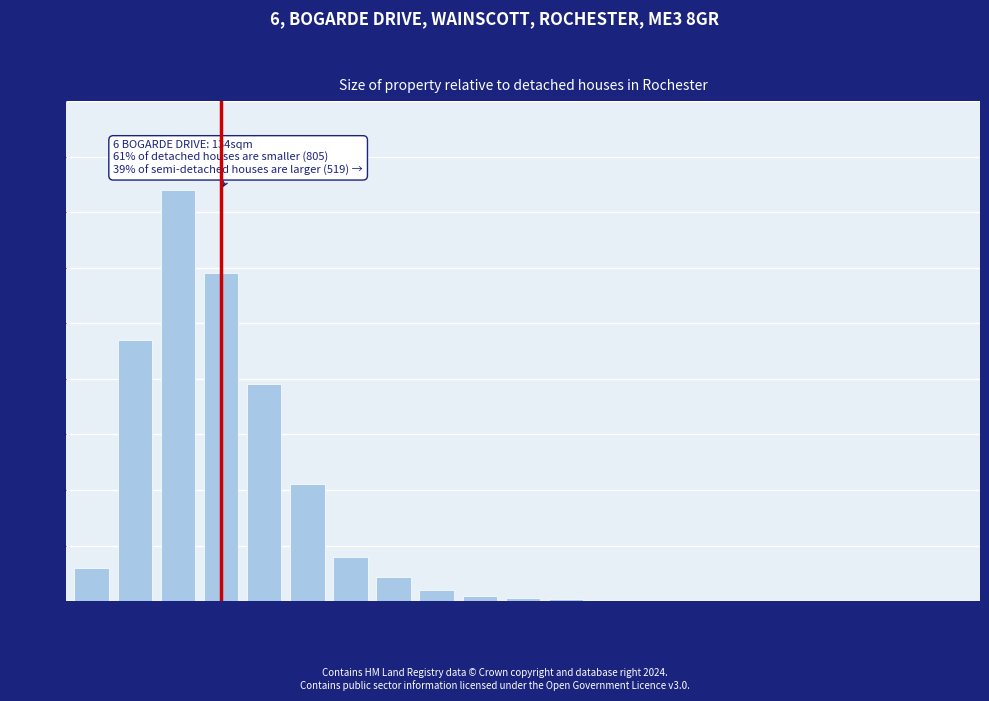

Where is the data nearest to the value 185?

147sqm